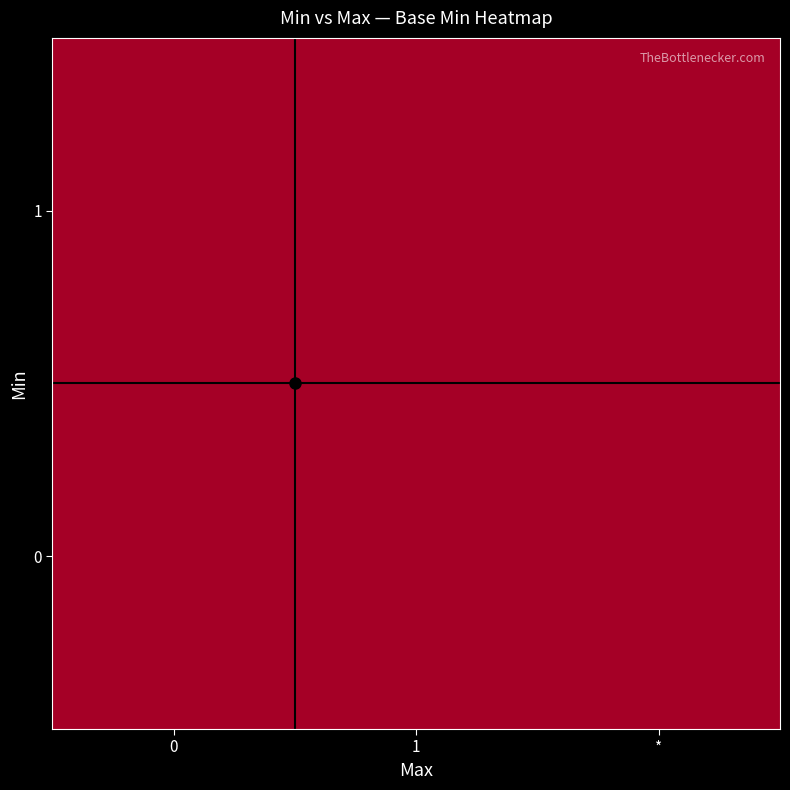

What is the total value across all series at 0?

1